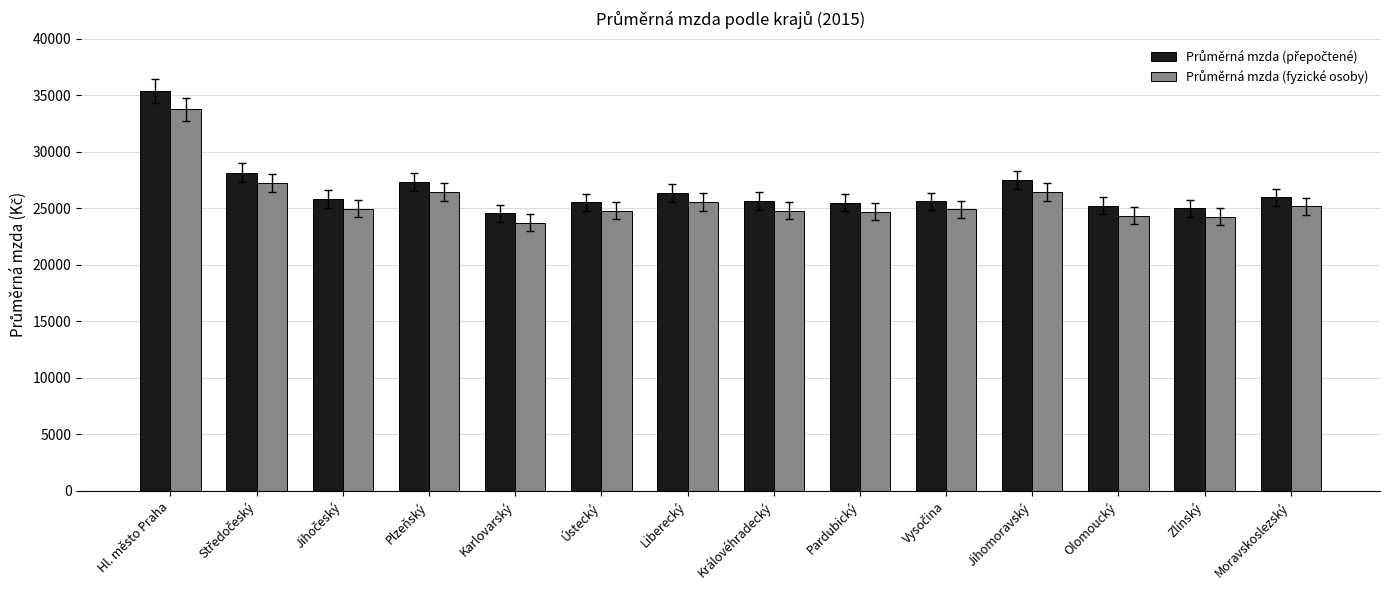

What is the spread (max minus min) of values at Olomoucký?

864